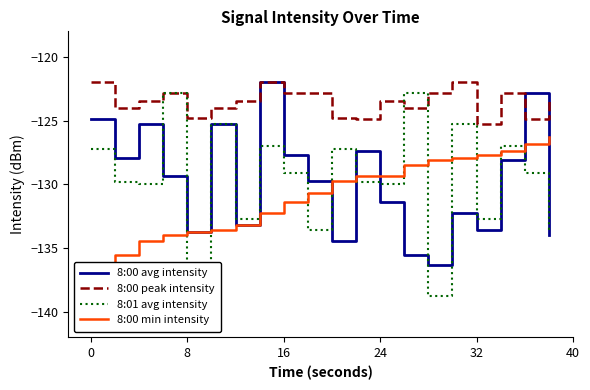

What is the value of the 8:00 min intensity point at the 13th from the left?

-129.3